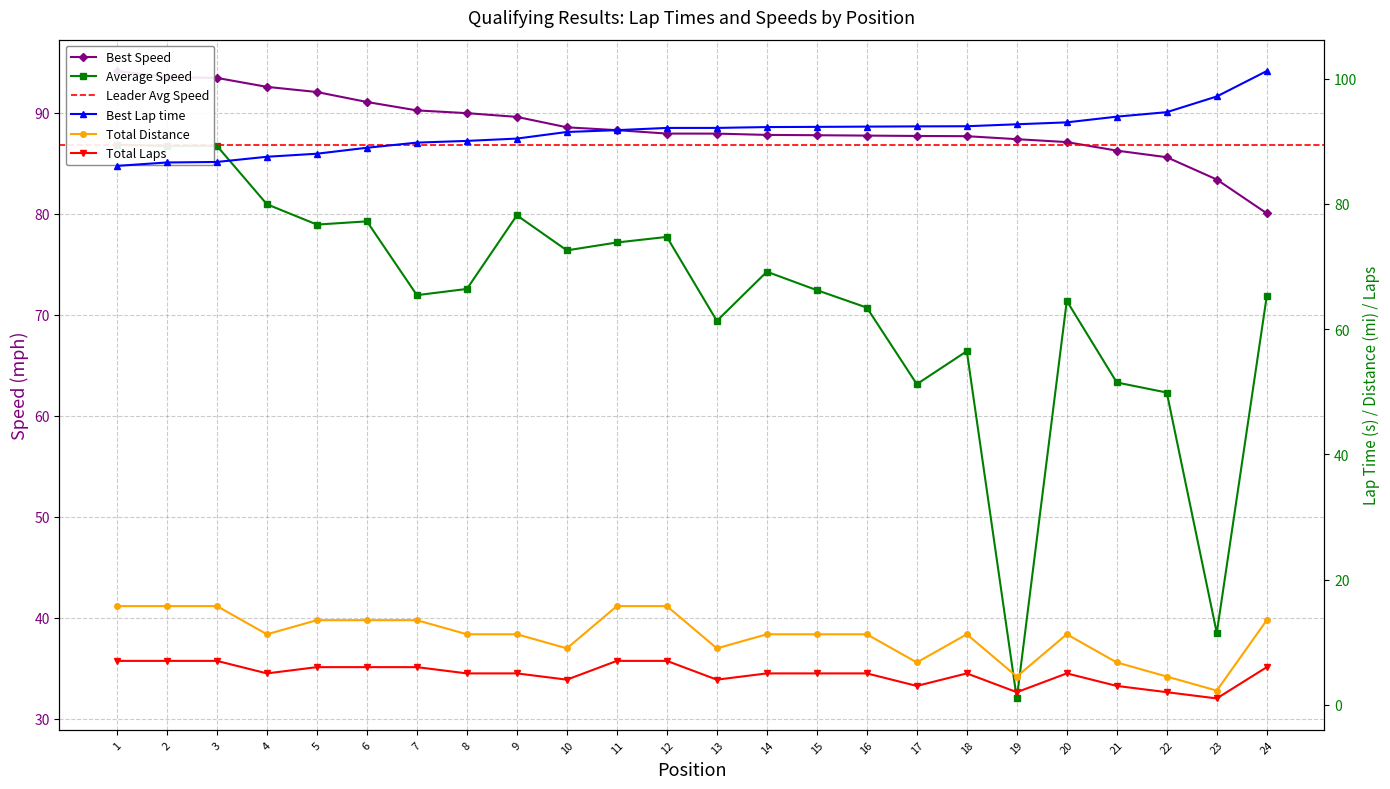

What is the value of the Average Speed point at the 2nd from the left?

86.7